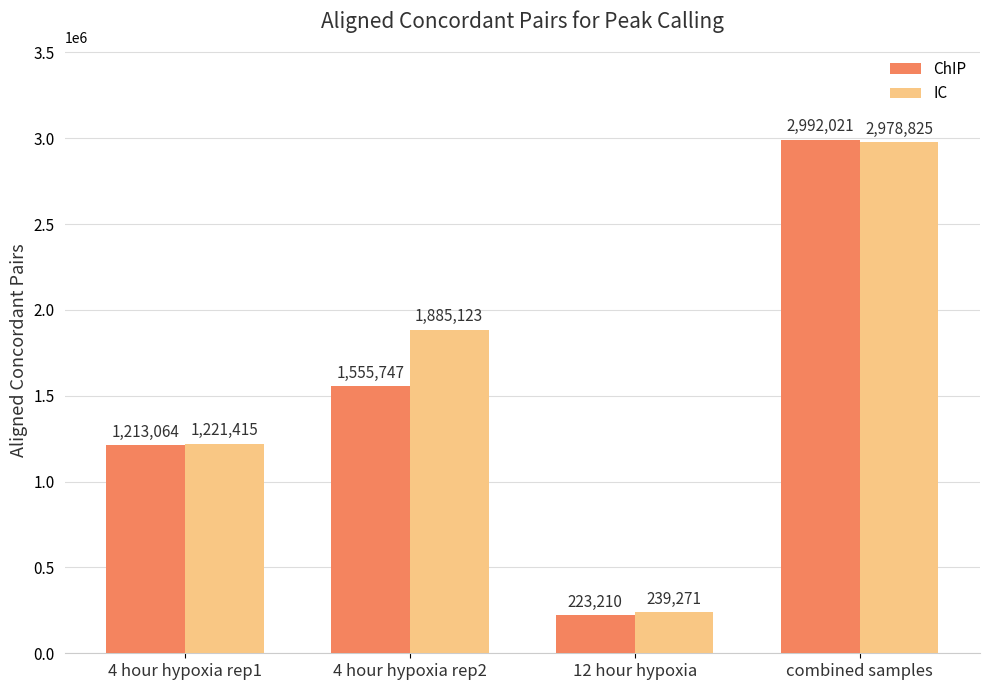

How many data points in ChIP are less than 1555747?

2